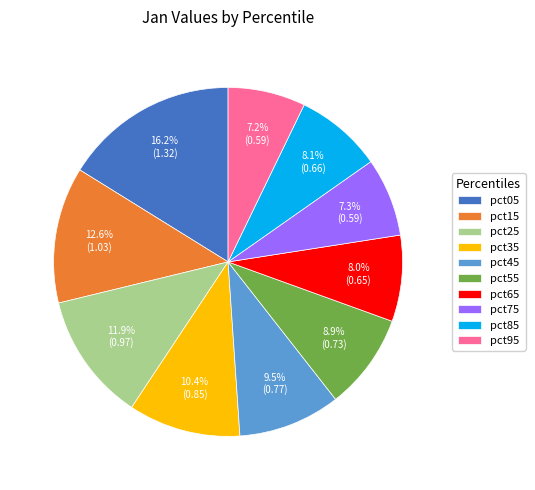

To the nearest percent, what is the average slice percentage?

10%